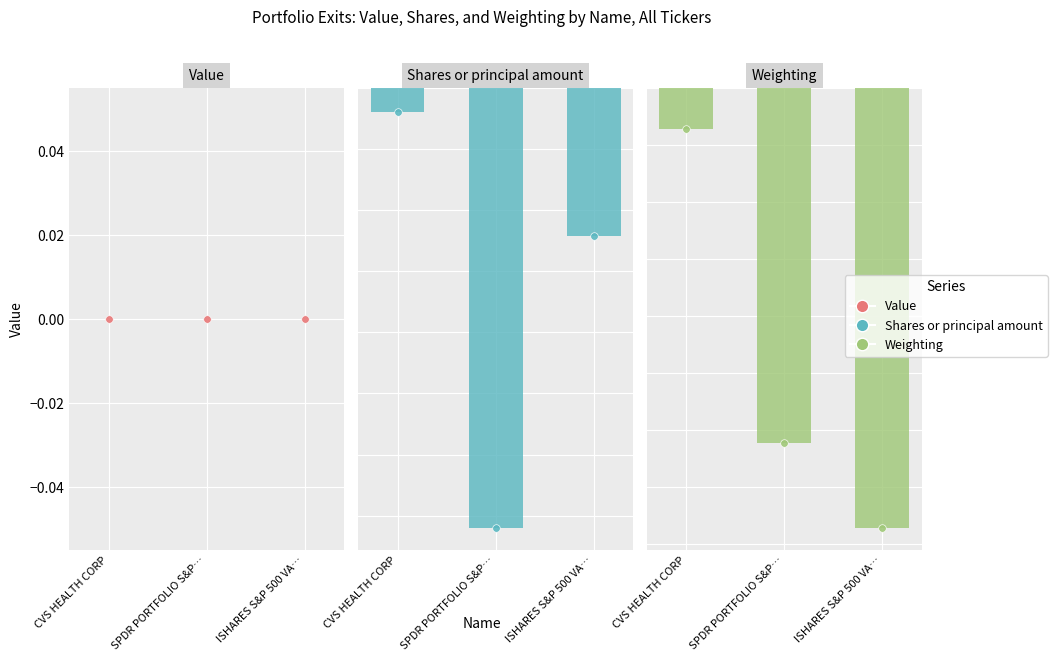

Which series reaches the minimum Y coordinate?

Shares or principal amount